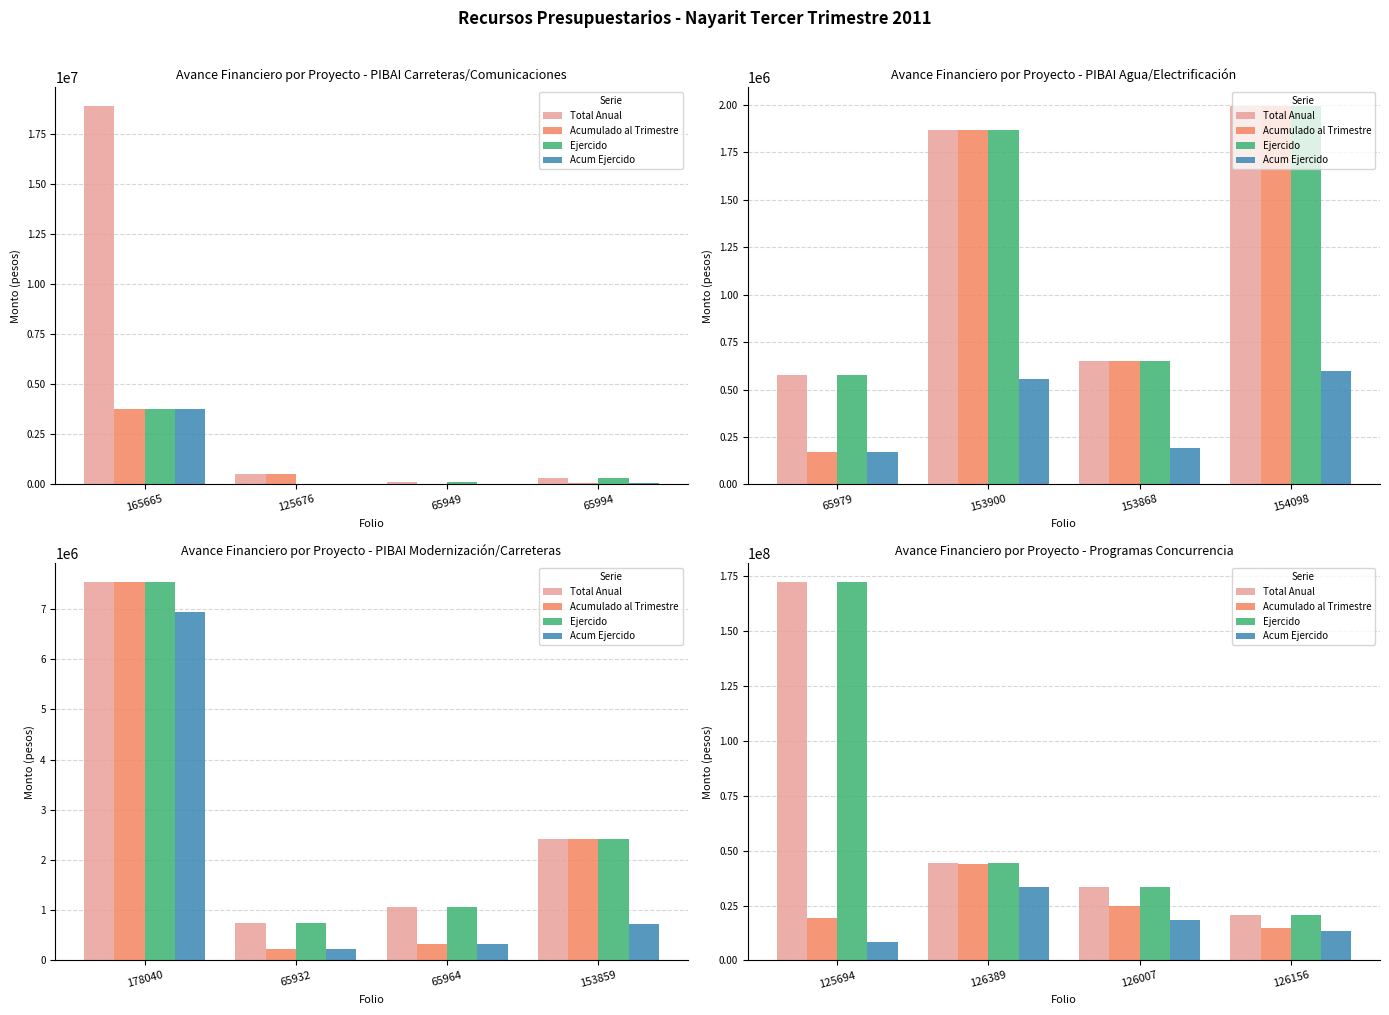

Which series has the widest spread of values?

Total Anual